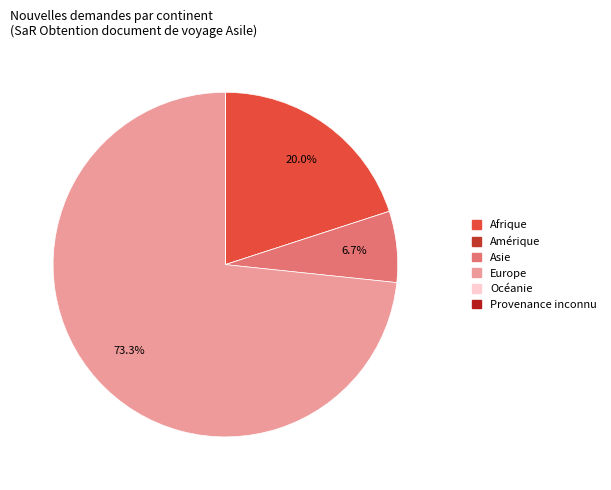

Does Océanie represent more than half of the total?

No